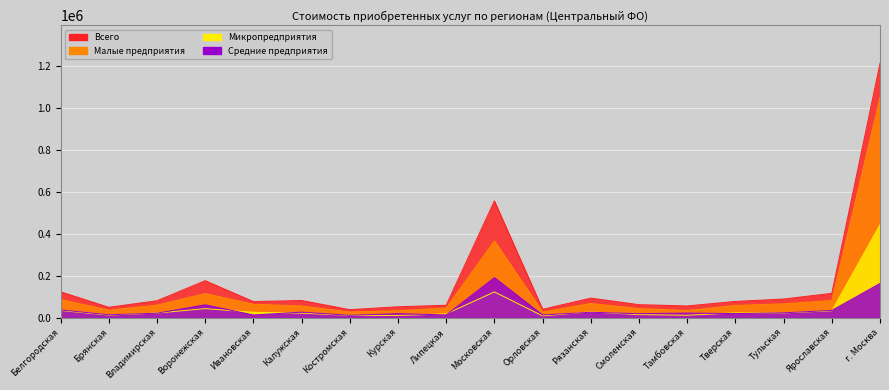

What is the total value across all series at Воронежская?

394981.3